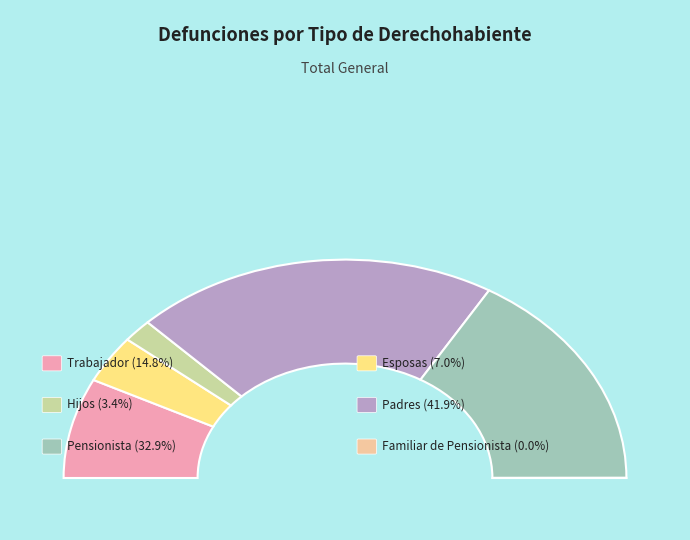

Which category has the biggest portion of the pie?

Padres